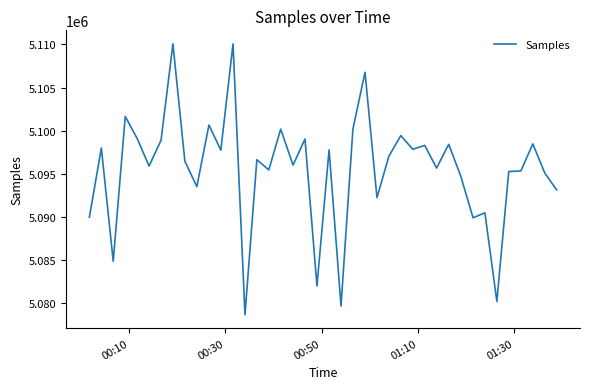

What is the minimum value shown in the chart?

5078629